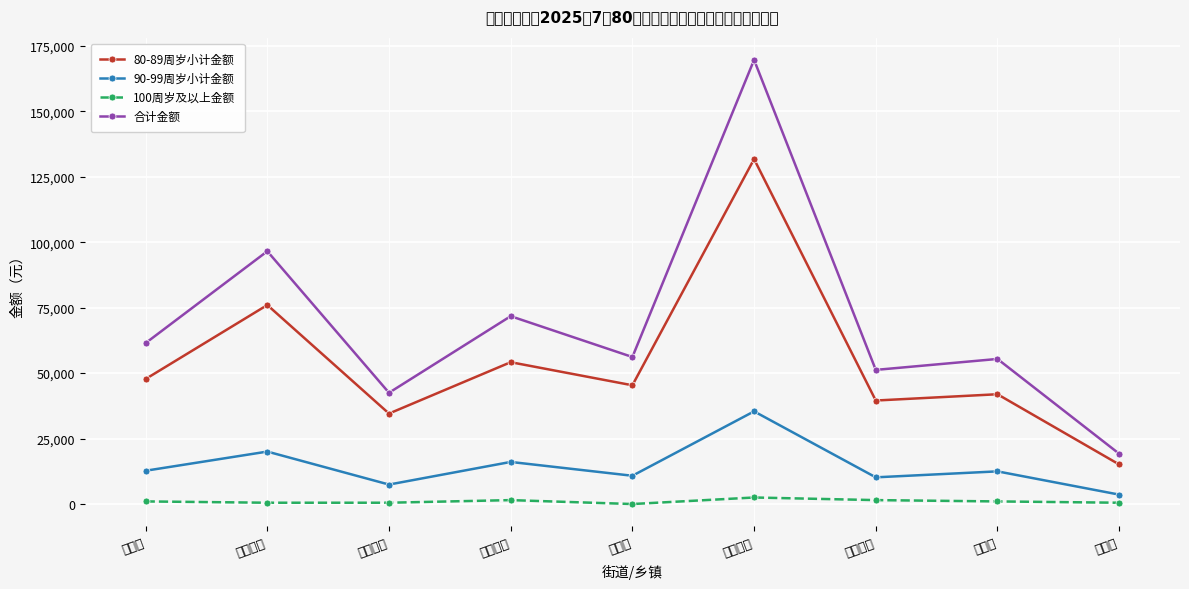

Reading left to right, list all the values displayed in this chart.

80-89周岁小计金额: 阿旺镇=47760	碧谷街道=76020	红土地镇=34560	集义街道=54180	汤丹镇=45360	铜都街道=131760	拖布卡镇=39540	乌龙镇=41940	因民镇=15120
90-99周岁小计金额: 阿旺镇=12720	碧谷街道=20040	红土地镇=7440	集义街道=16080	汤丹镇=10800	铜都街道=35400	拖布卡镇=10200	乌龙镇=12480	因民镇=3600
100周岁及以上金额: 阿旺镇=1000	碧谷街道=500	红土地镇=500	集义街道=1500	汤丹镇=0	铜都街道=2500	拖布卡镇=1500	乌龙镇=1000	因民镇=500
合计金额: 阿旺镇=61480	碧谷街道=96560	红土地镇=42500	集义街道=71760	汤丹镇=56160	铜都街道=169660	拖布卡镇=51240	乌龙镇=55420	因民镇=19220